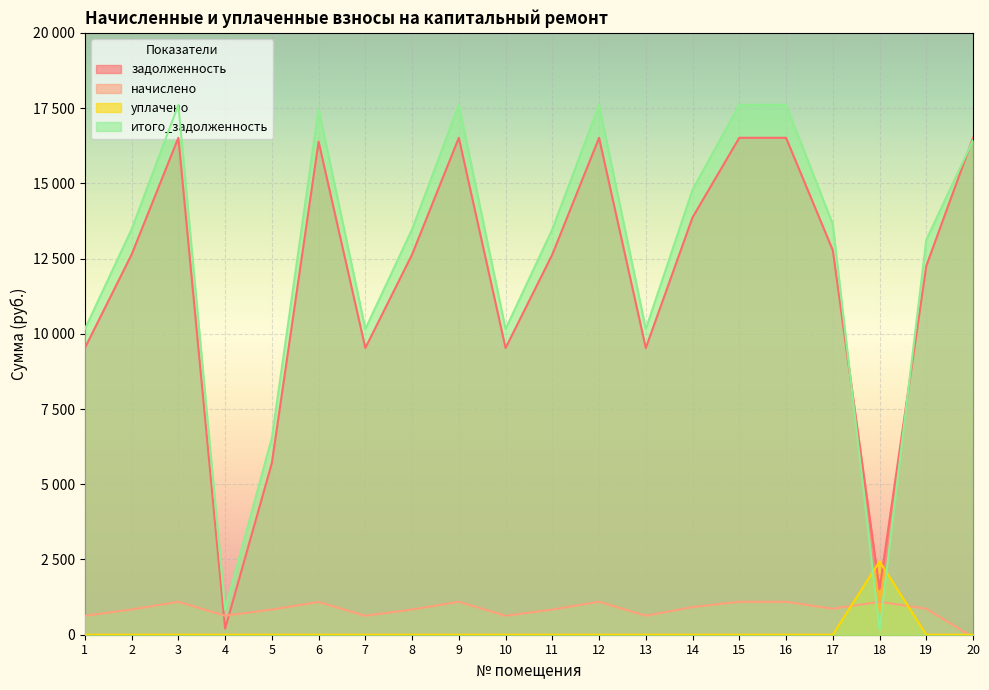

The уплачено series shows 1257.3 at 12. True or false?

False